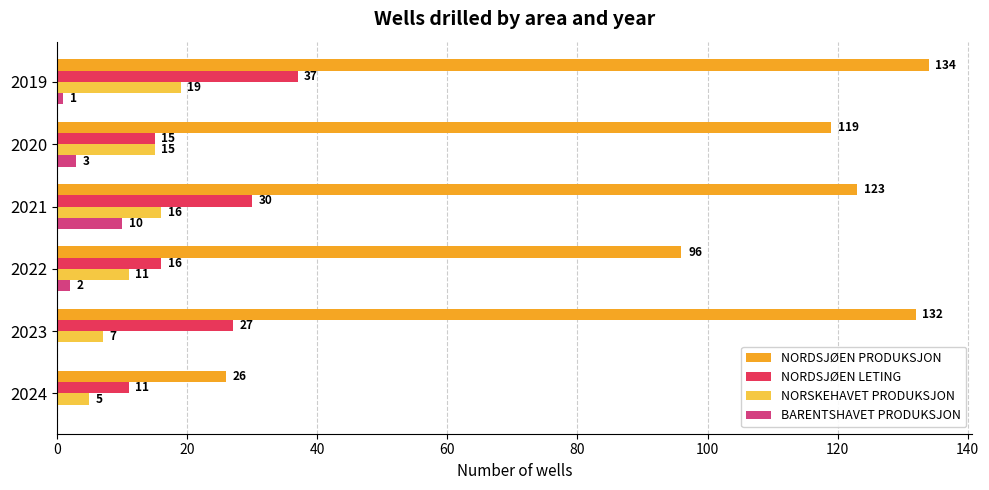

What are all the series names shown in the legend?

NORDSJØEN PRODUKSJON, NORDSJØEN LETING, NORSKEHAVET PRODUKSJON, BARENTSHAVET PRODUKSJON